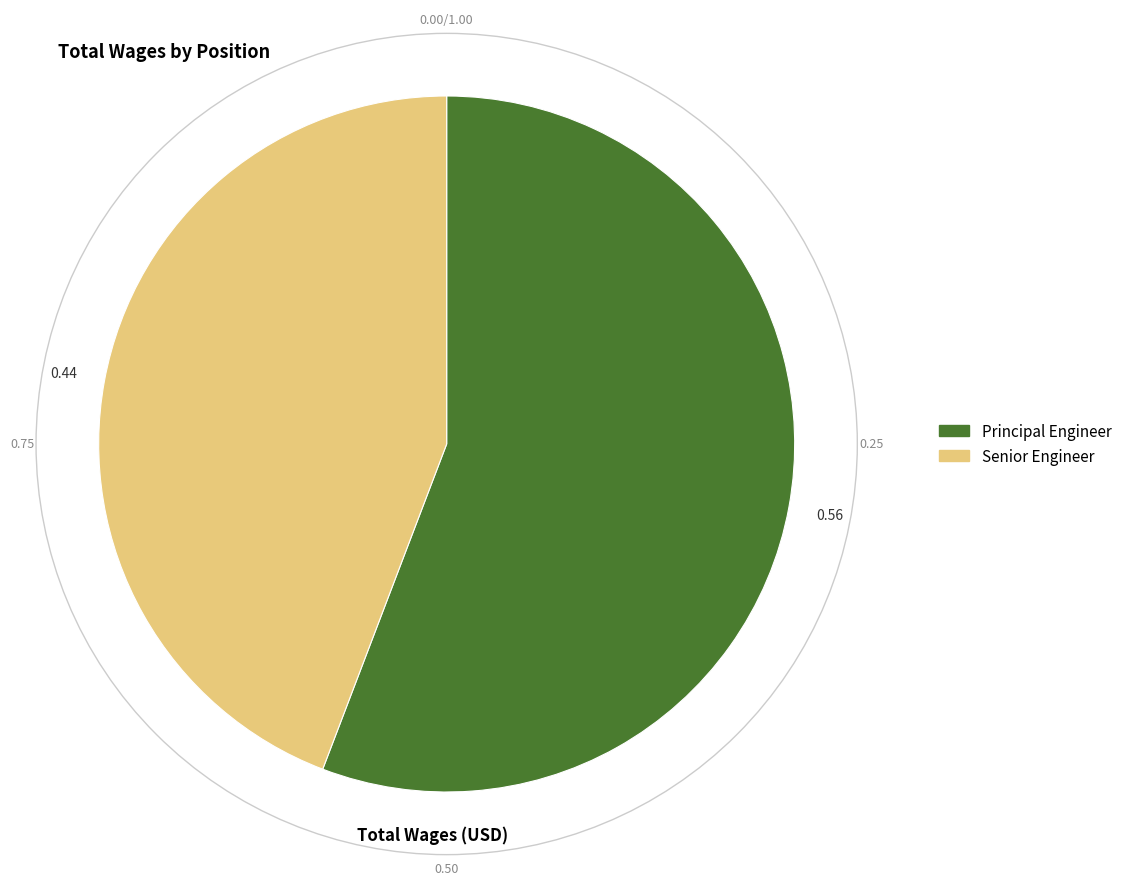

How many slices are in this pie chart?

2